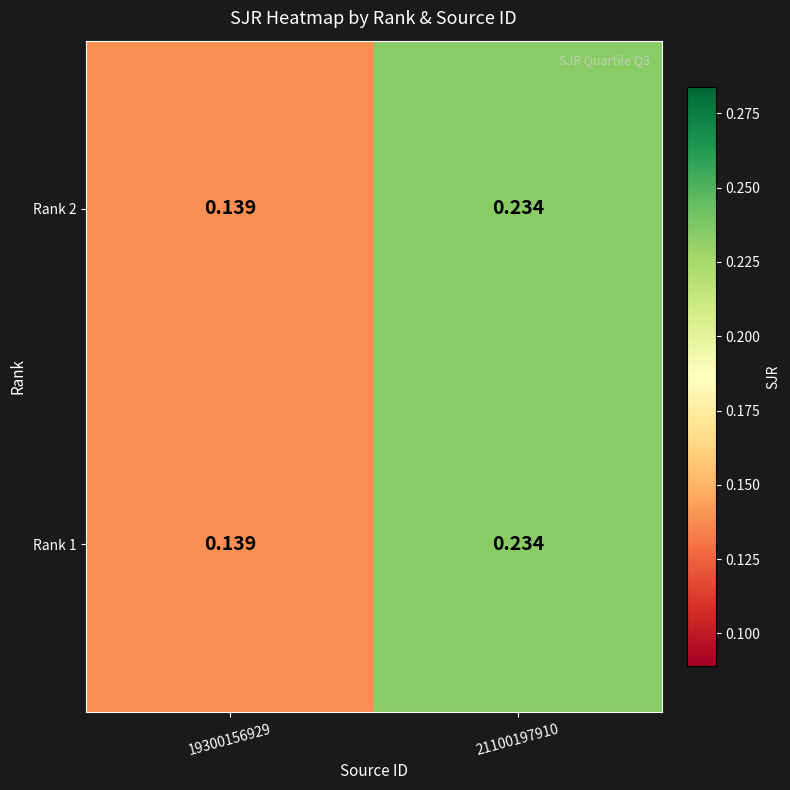

Is the value of Rank 2 at 21100197910 greater than the value of Rank 1 at 19300156929?

Yes